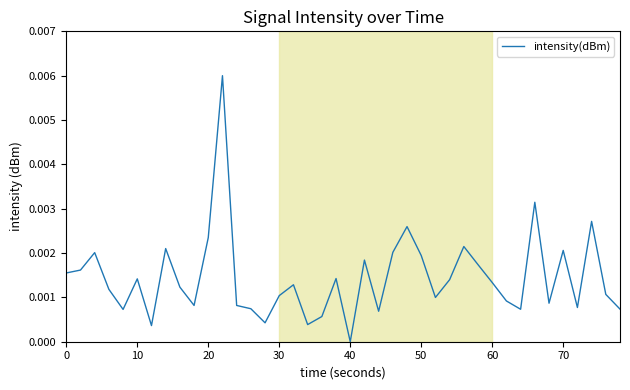

How many interior local valleys (lower than both neighbors) does the data have?

11